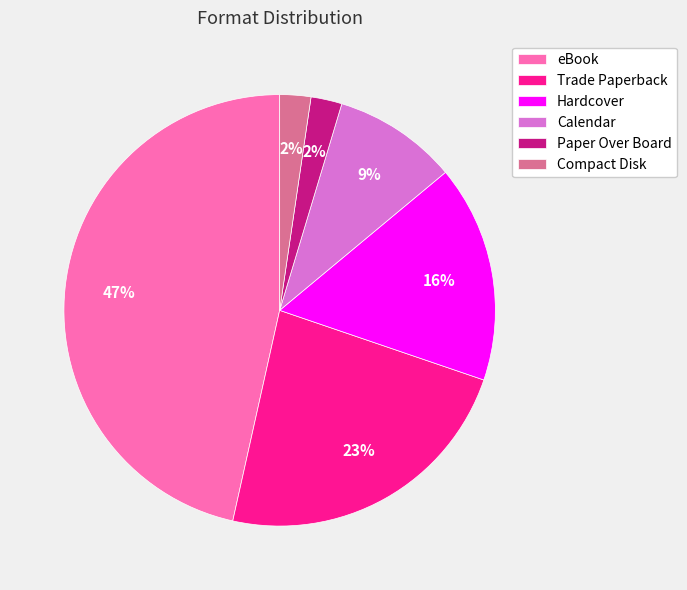

True or false: eBook accounts for 36% of the total.

False